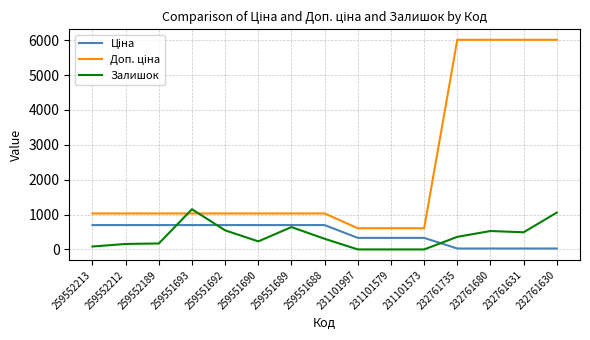

What is the spread (max minus min) of values at 231101997?

607.0